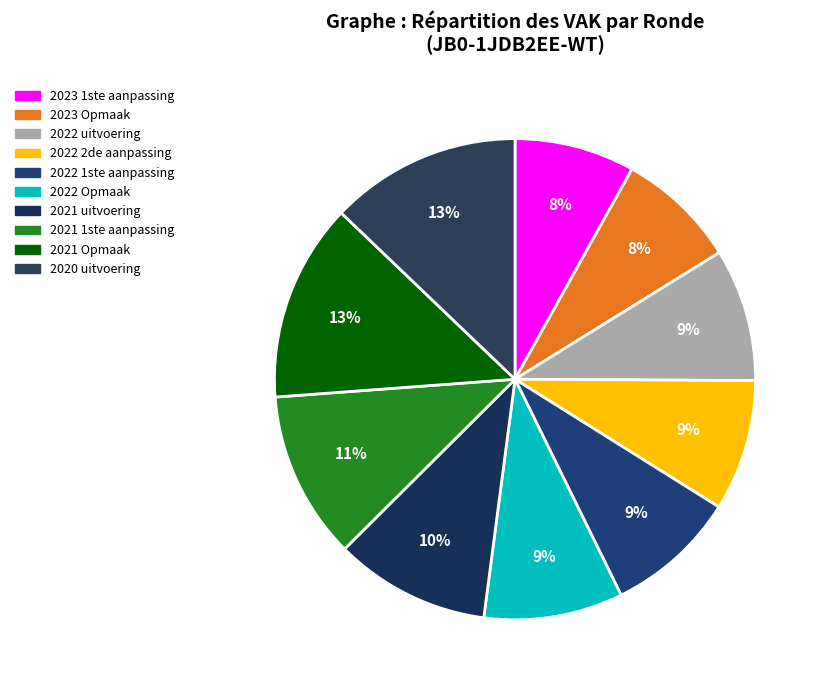

What is the total percentage of 2020 uitvoering and 2023 1ste aanpassing?

20.9%